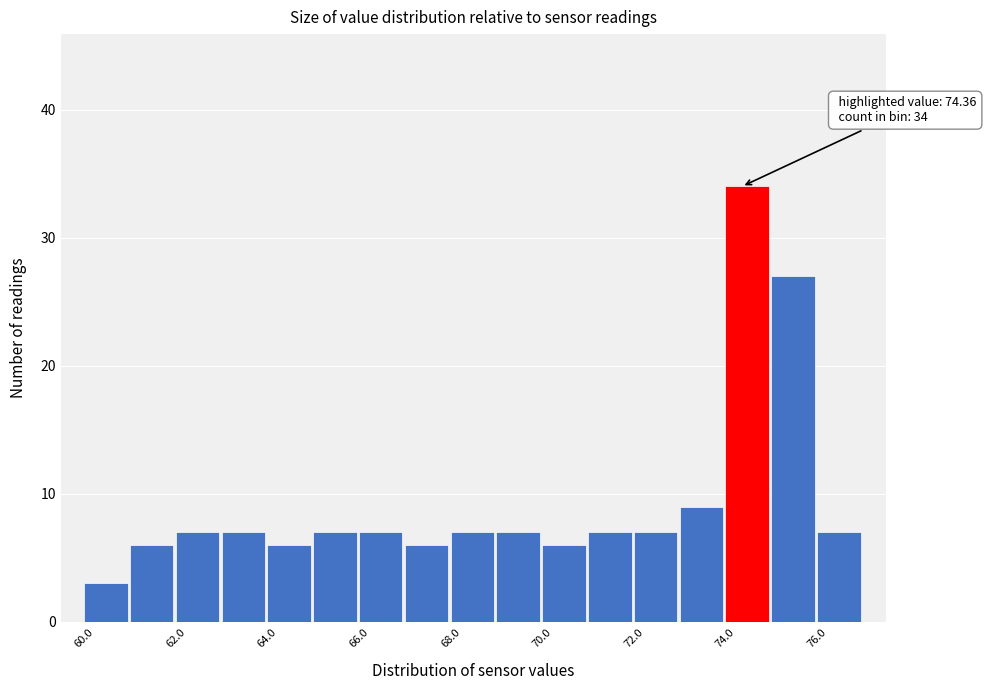

Over which range of the x-axis is the bar tallest?

74 to 75